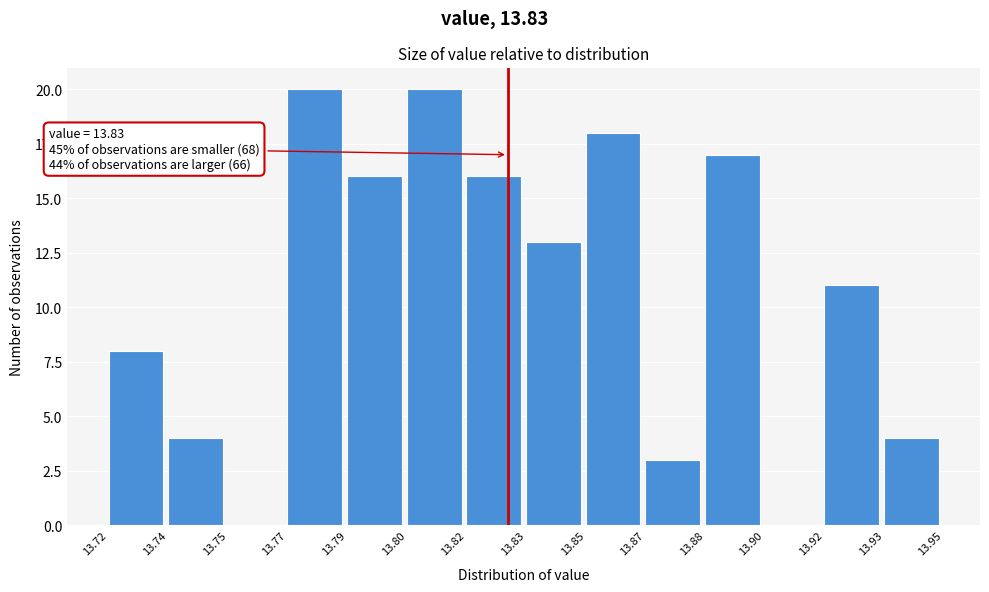

Reading right to left, transcribe all the data shown in this chart.

13.93=4	13.92=11	13.90=0	13.88=17	13.87=3	13.85=18	13.83=13	13.82=16	13.80=20	13.79=16	13.77=20	13.75=0	13.74=4	13.72=8